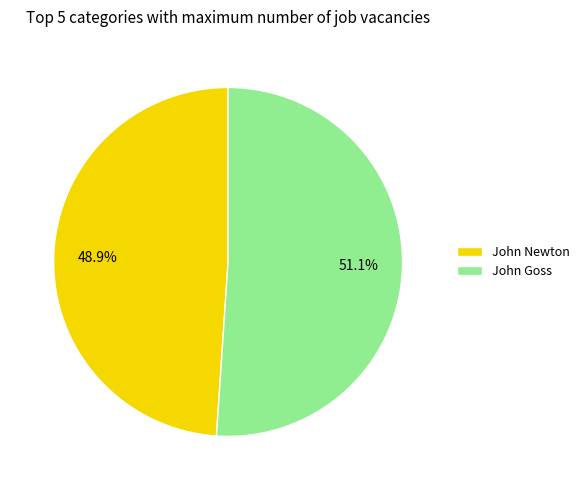

Count the number of slices in the pie.

2